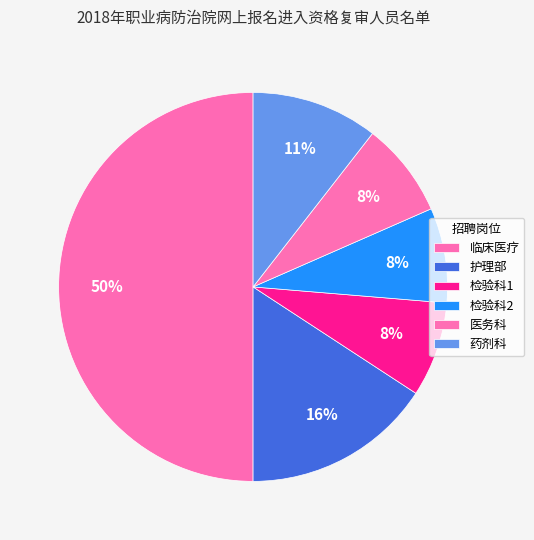

Does any single category account for the majority?

No